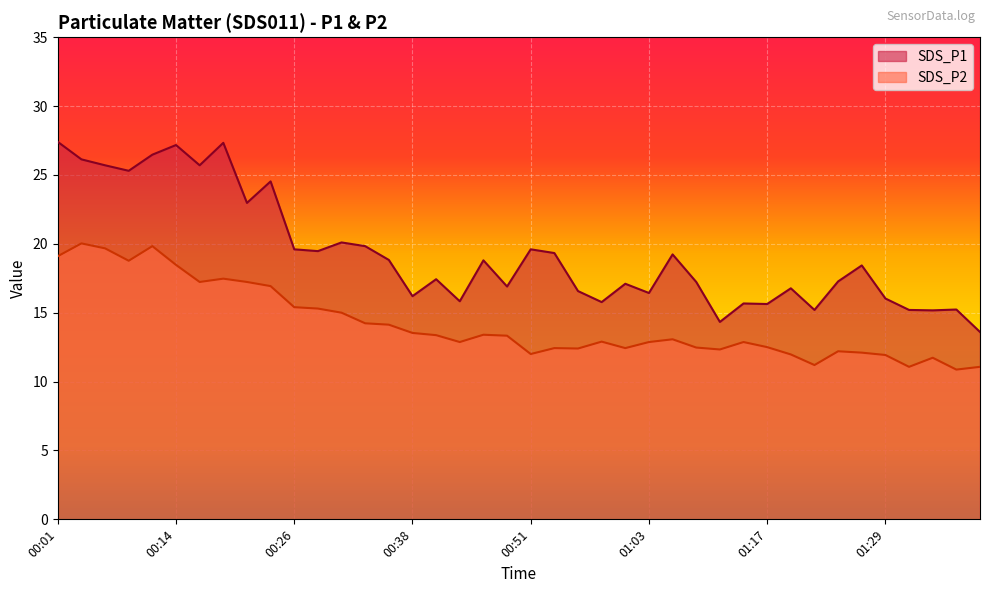

What is the maximum value for SDS_P2?

20.0